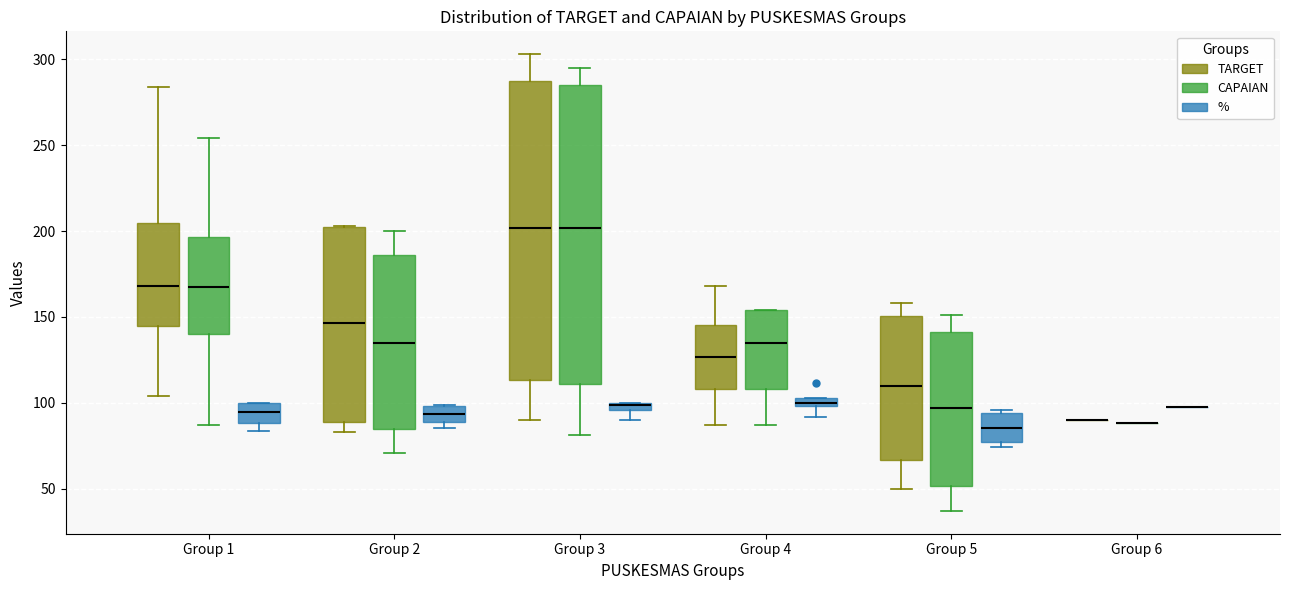

Where does the lower whisker of the box for Group 3 (%) end on the y-axis? The values are not printed on the chart, so give them approximately, as read against the axis.

90